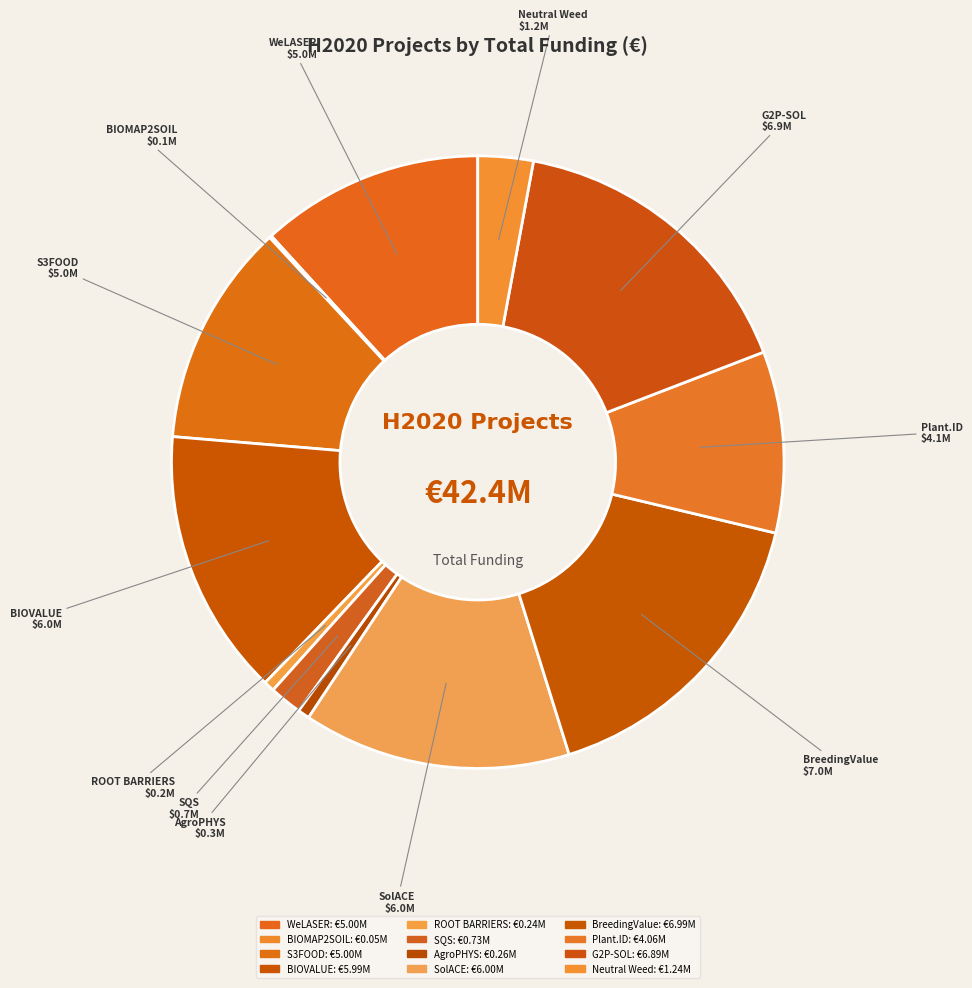

Is ROOT BARRIERS the majority of the pie?

No